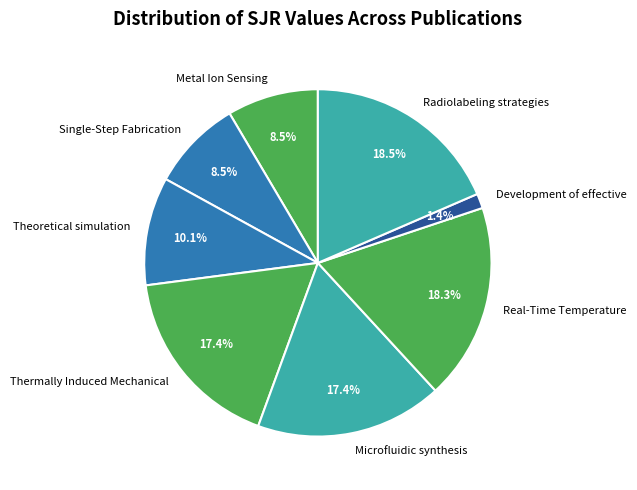

Which category has the smallest portion of the pie?

Development of effective